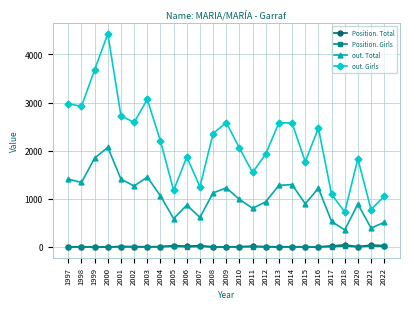

What is the maximum value shown in the chart?

4428